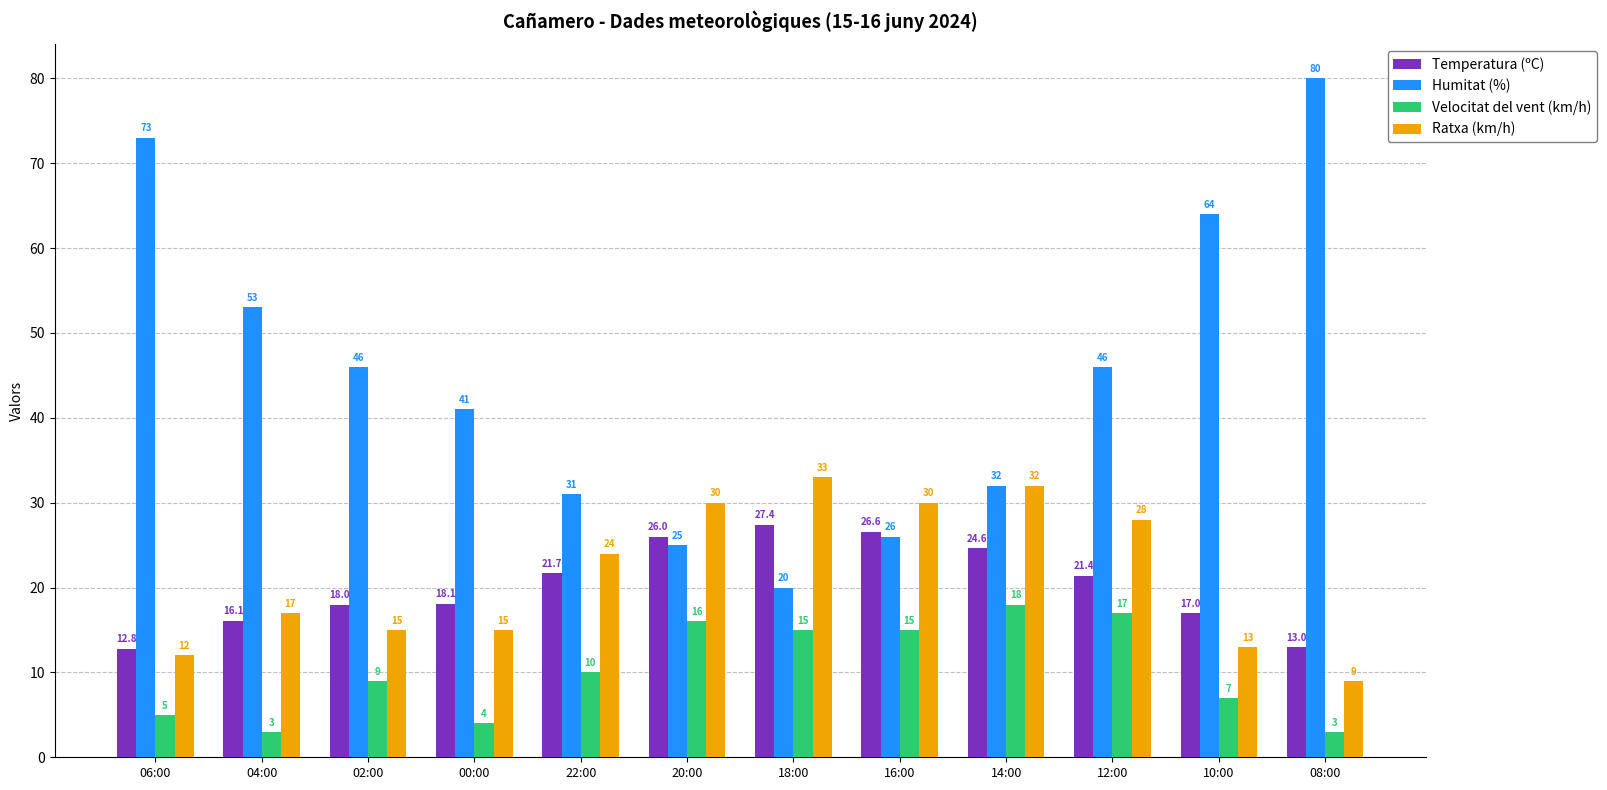

What position from the left is 00:00?

4